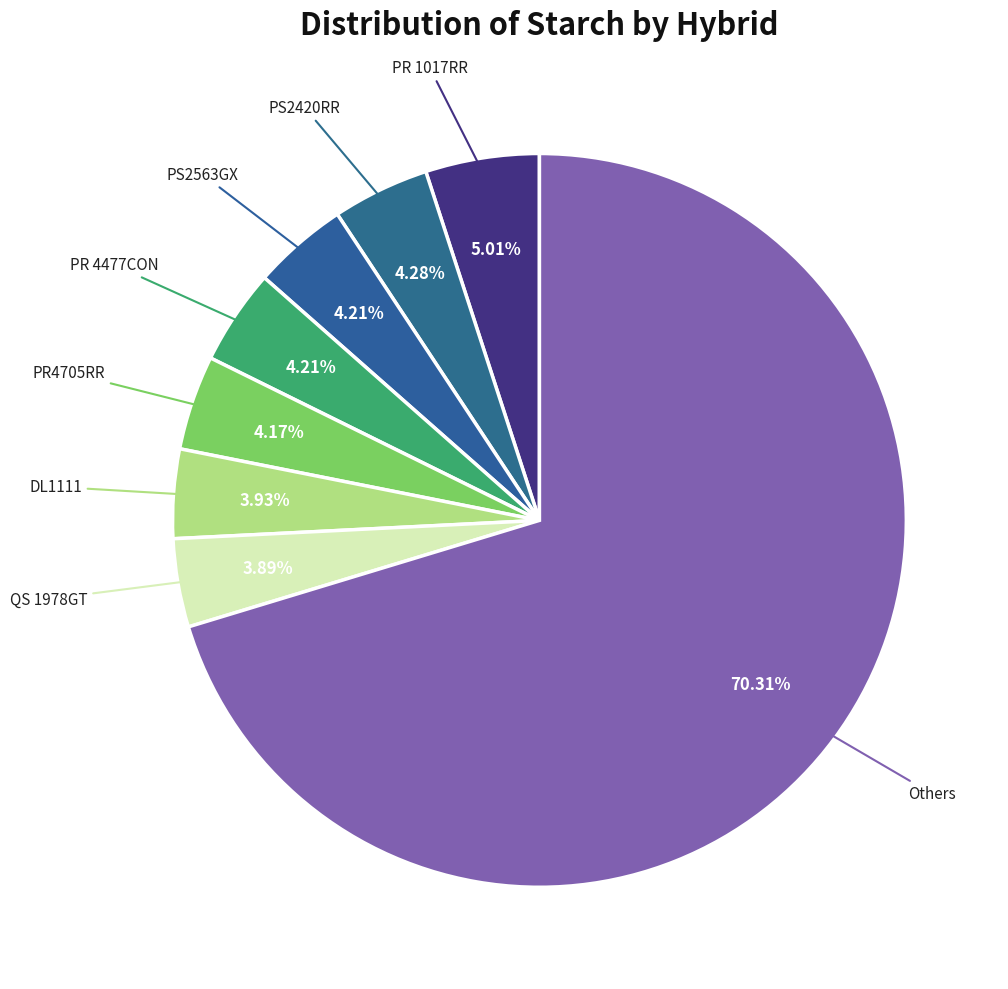

How many slices are in this pie chart?

8